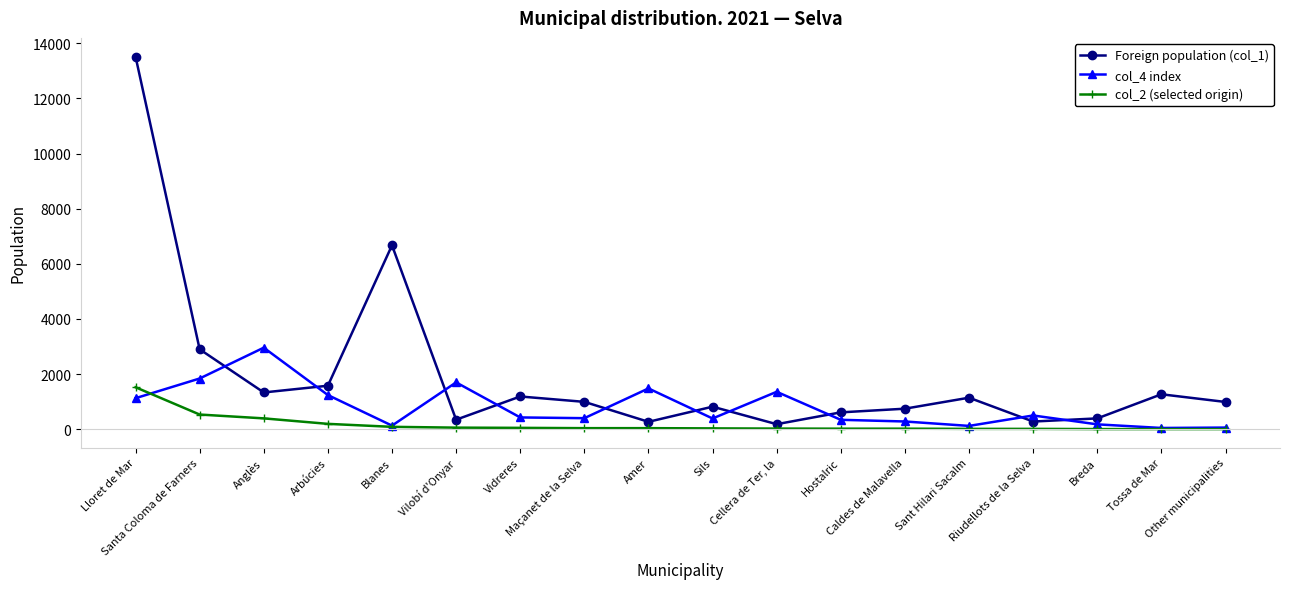

Rank the series by their average value, from lowest to highest.

col_2 (selected origin), col_4 index, Foreign population (col_1)